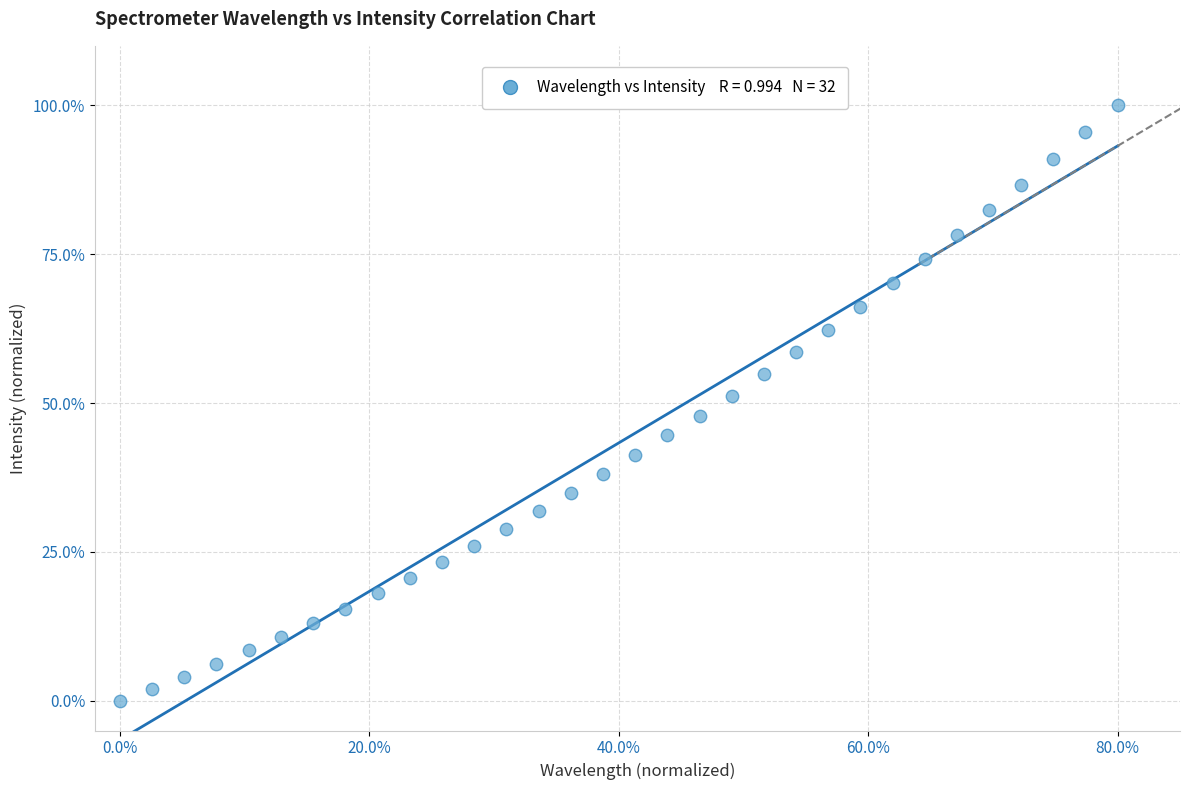

What is the range of Y values (max minus min)?

100.0